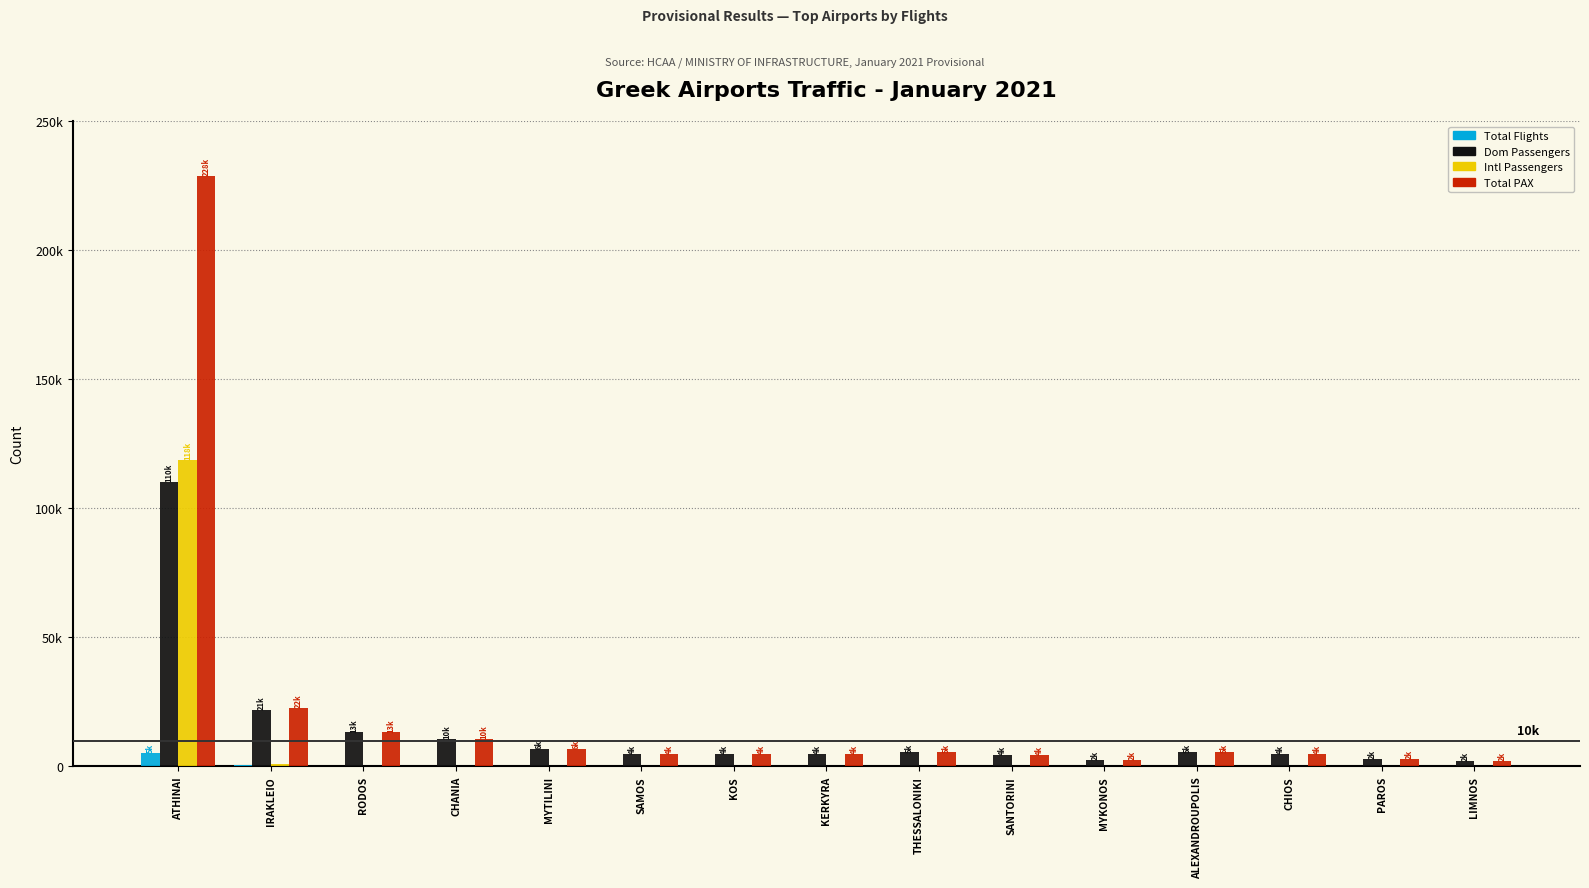

Which category has the highest value in the Dom Passengers series?

ATHINAI